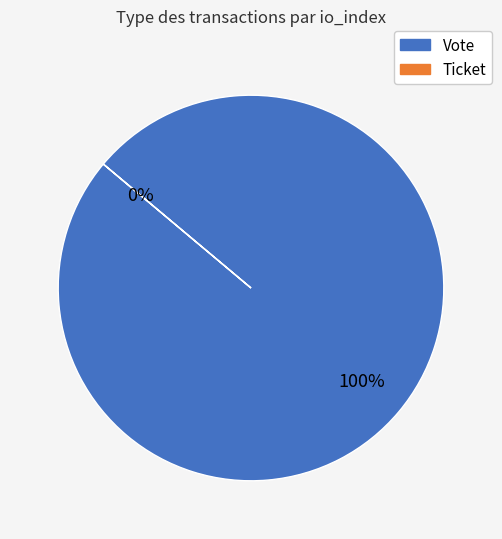

What is the change in value from Vote to Ticket?

-1